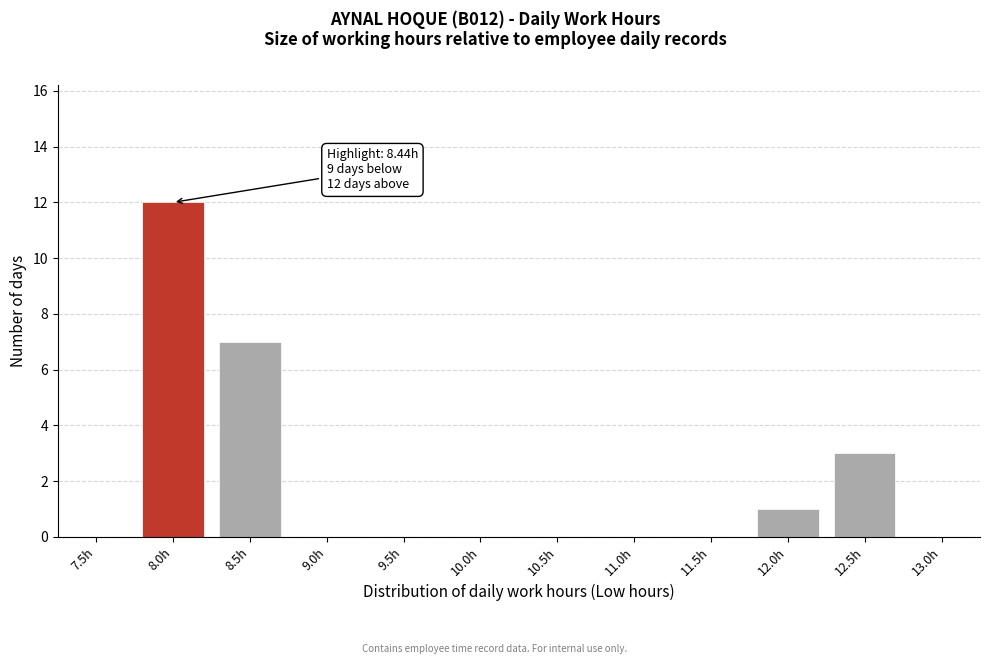

Reading right to left, what are all the values shown in this chart?

13.0h=0	12.5h=3	12.0h=1	11.5h=0	11.0h=0	10.5h=0	10.0h=0	9.5h=0	9.0h=0	8.5h=7	8.0h=12	7.5h=0